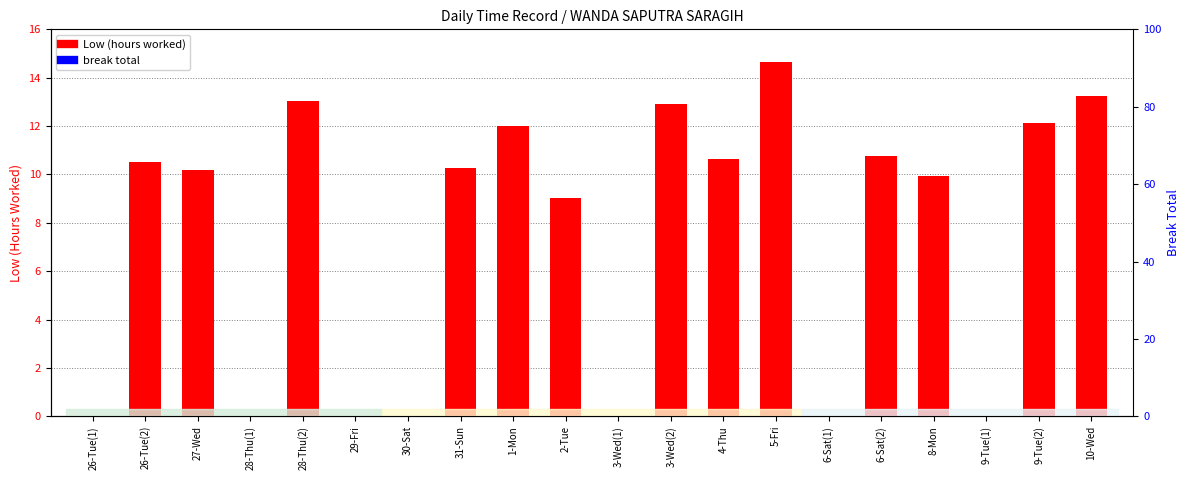

Reading right to left, list all the values displayed in this chart.

Low (hours worked): 10-Wed=13.2	9-Tue(2)=12.1	9-Tue(1)=0.0	8-Mon=9.9	6-Sat(2)=10.8	6-Sat(1)=0.0	5-Fri=14.7	4-Thu=10.7	3-Wed(2)=12.9	3-Wed(1)=0.0	2-Tue=9.0	1-Mon=12.0	31-Sun=10.3	30-Sat=0.0	29-Fri=0.0	28-Thu(2)=13.0	28-Thu(1)=0.0	27-Wed=10.2	26-Tue(2)=10.5	26-Tue(1)=0.0
break total: 10-Wed=0.0	9-Tue(2)=0.0	9-Tue(1)=0.0	8-Mon=0.0	6-Sat(2)=0.0	6-Sat(1)=0.0	5-Fri=0.0	4-Thu=0.0	3-Wed(2)=0.0	3-Wed(1)=0.0	2-Tue=0.0	1-Mon=0.0	31-Sun=0.0	30-Sat=0.0	29-Fri=0.0	28-Thu(2)=0.0	28-Thu(1)=0.0	27-Wed=0.0	26-Tue(2)=0.0	26-Tue(1)=0.0